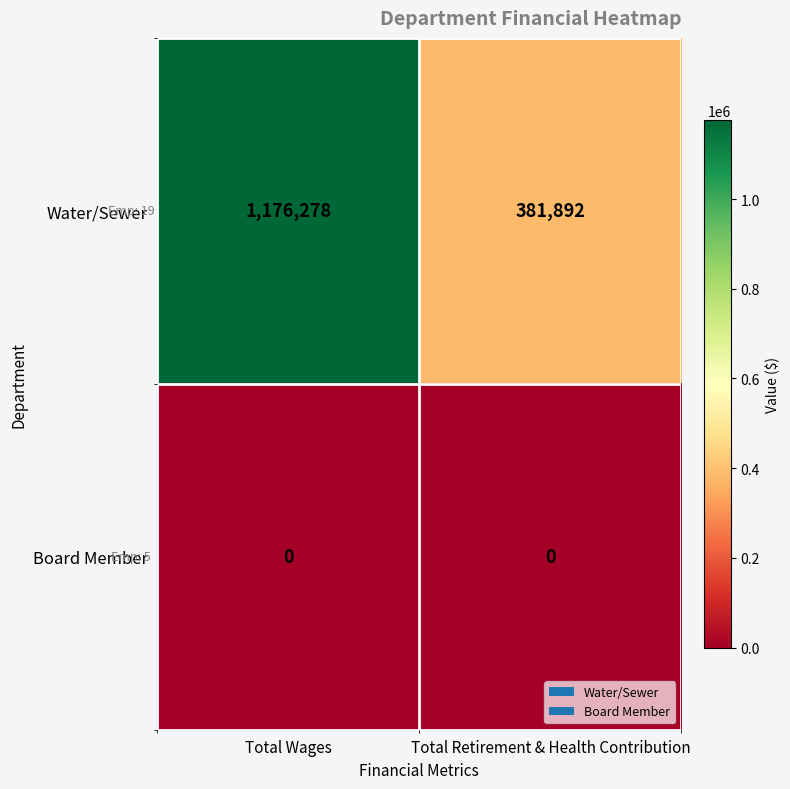

At which category is the sum across all series the highest?

Total Wages